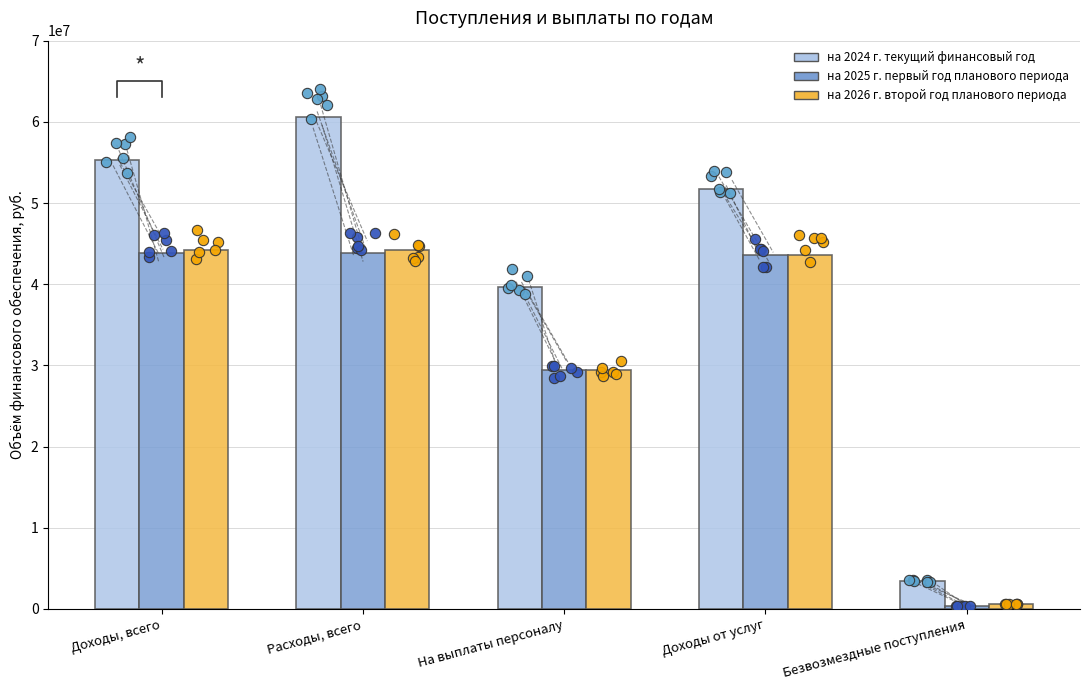

What is the total value across all series at Доходы, всего?

143355545.4